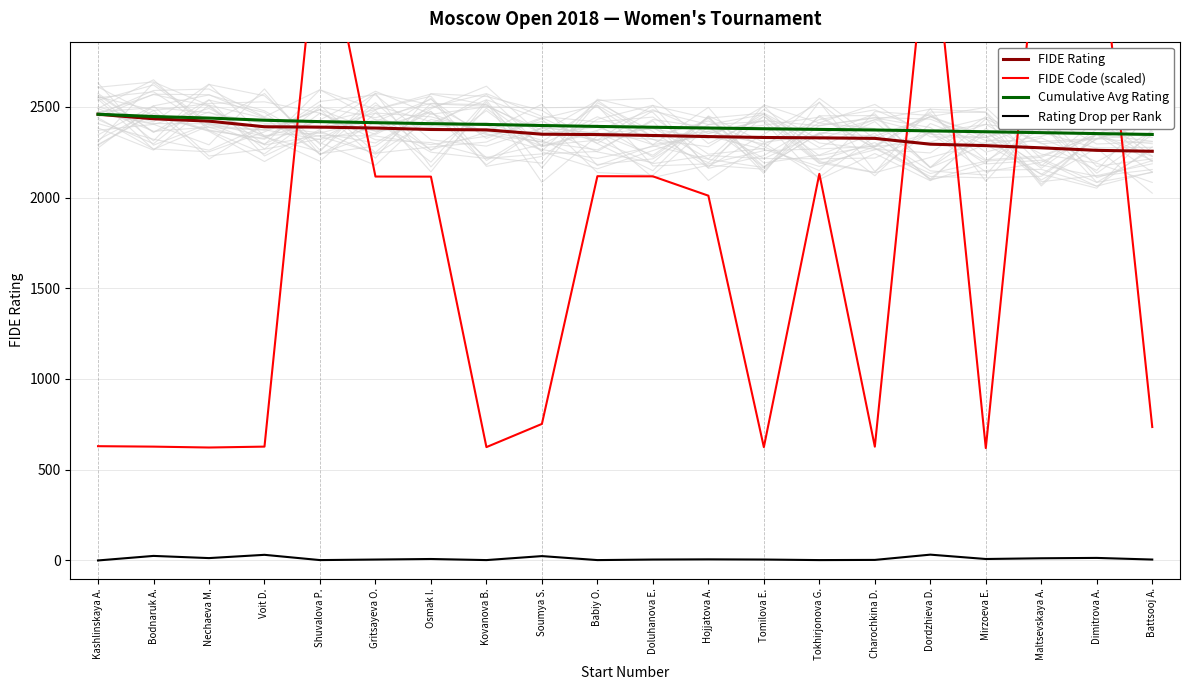

True or false: Cumulative Avg Rating and FIDE Code (scaled) intersect in this chart.

True